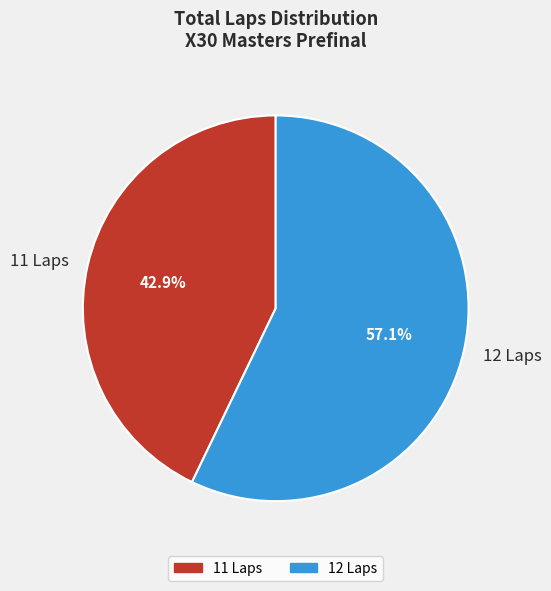

Approximately how many times larger is the value at 11 Laps compared to 12 Laps?

0.8